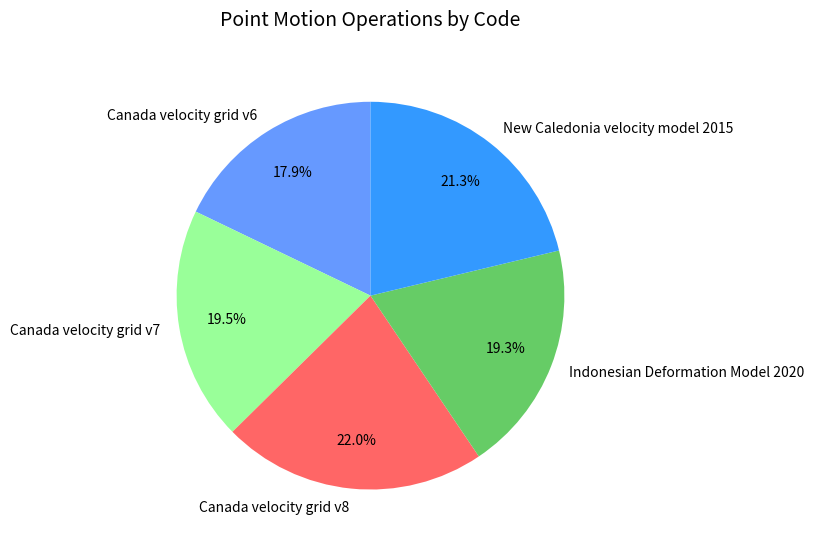

What is the largest slice in the pie chart?

Canada velocity grid v8